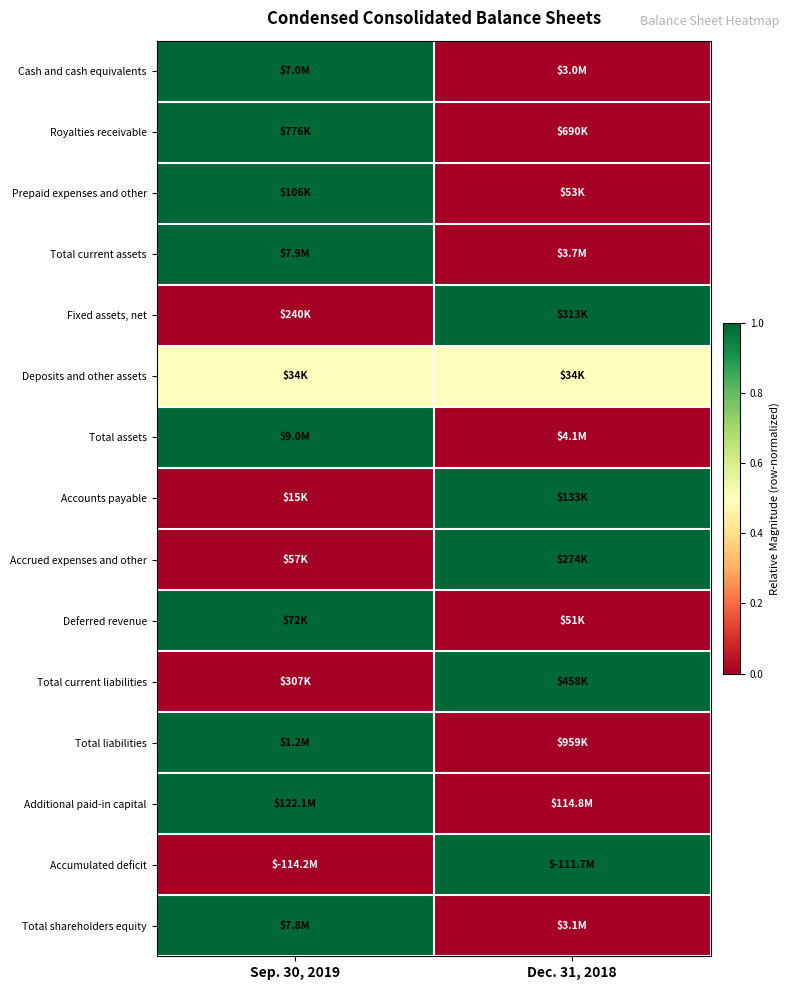

Reading left to right, what are all the values shown in this chart?

Cash and cash equivalents: Sep. 30, 2019=1.0	Dec. 31, 2018=0.0
Royalties receivable: Sep. 30, 2019=1.0	Dec. 31, 2018=0.0
Prepaid expenses and other: Sep. 30, 2019=1.0	Dec. 31, 2018=0.0
Total current assets: Sep. 30, 2019=1.0	Dec. 31, 2018=0.0
Fixed assets, net: Sep. 30, 2019=0.0	Dec. 31, 2018=1.0
Deposits and other assets: Sep. 30, 2019=0.5	Dec. 31, 2018=0.5
Total assets: Sep. 30, 2019=1.0	Dec. 31, 2018=0.0
Accounts payable: Sep. 30, 2019=0.0	Dec. 31, 2018=1.0
Accrued expenses and other: Sep. 30, 2019=0.0	Dec. 31, 2018=1.0
Deferred revenue: Sep. 30, 2019=1.0	Dec. 31, 2018=0.0
Total current liabilities: Sep. 30, 2019=0.0	Dec. 31, 2018=1.0
Total liabilities: Sep. 30, 2019=1.0	Dec. 31, 2018=0.0
Additional paid-in capital: Sep. 30, 2019=1.0	Dec. 31, 2018=0.0
Accumulated deficit: Sep. 30, 2019=0.0	Dec. 31, 2018=1.0
Total shareholders equity: Sep. 30, 2019=1.0	Dec. 31, 2018=0.0